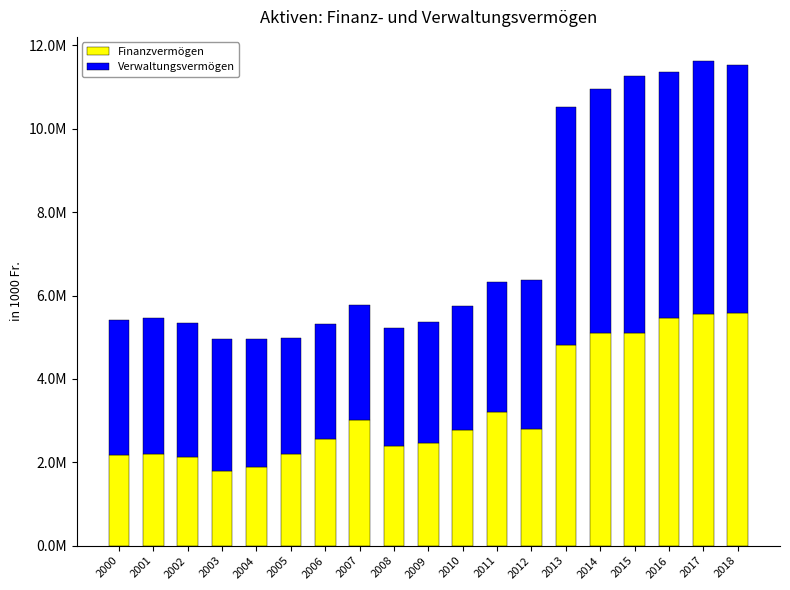

Does the chart contain any negative values?

No